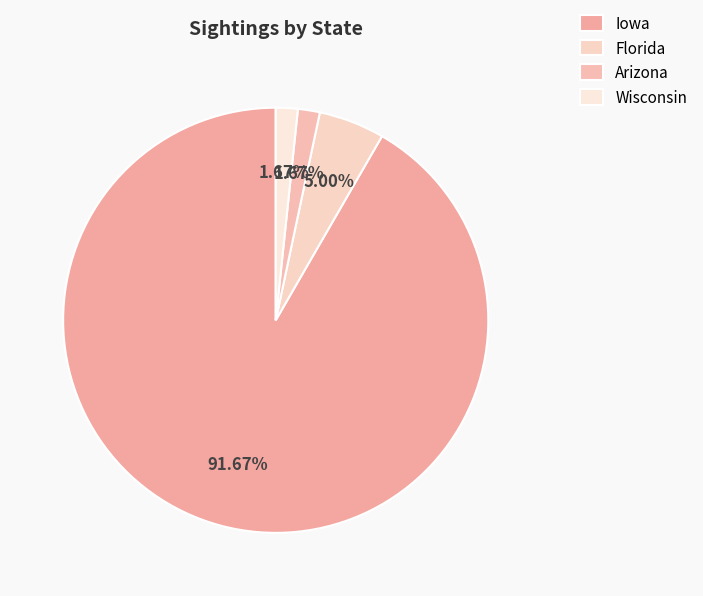

What percentage is the Iowa slice, to the nearest percent?

92%